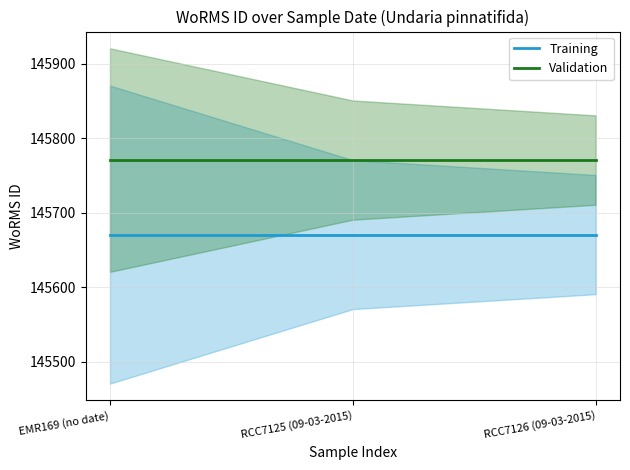

Rank the categories by Training value from highest to lowest.

EMR169 (no date), RCC7125 (09-03-2015), RCC7126 (09-03-2015)